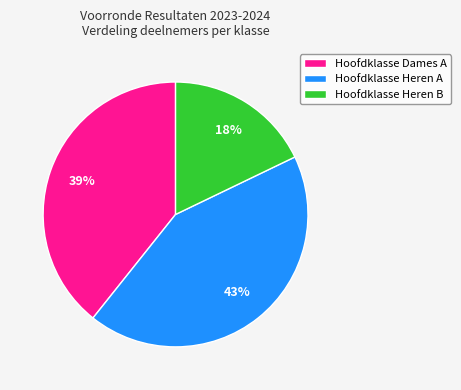

The Hoofdklasse Dames A slice represents 46% of the pie. True or false?

False